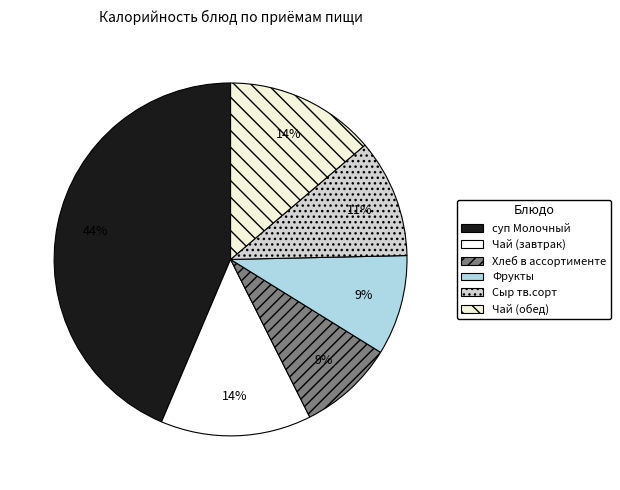

To the nearest percent, what percentage of the pie is Сыр тв.сорт?

11%